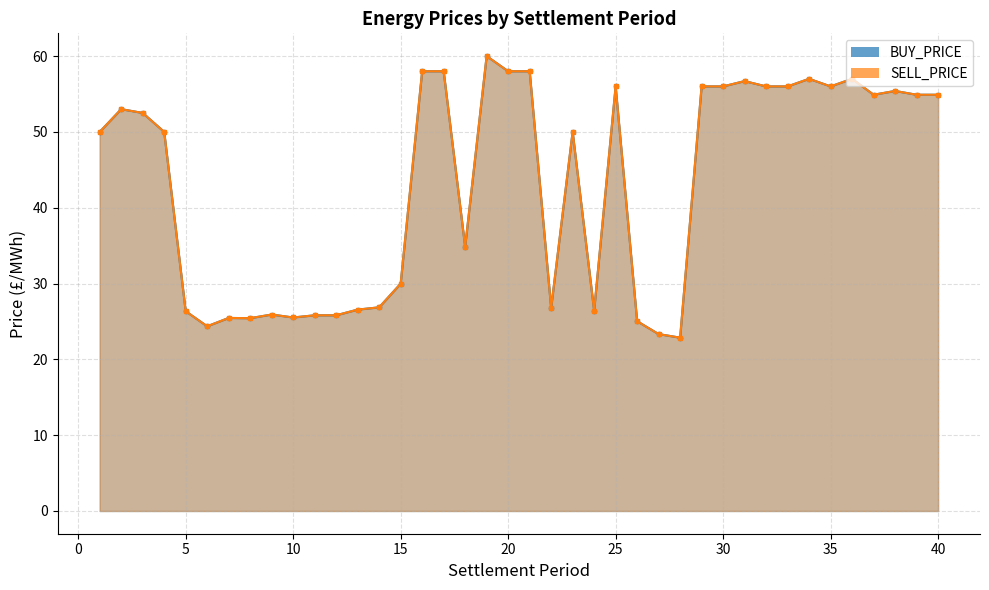

What is the sum of all SELL_PRICE values?

1721.6